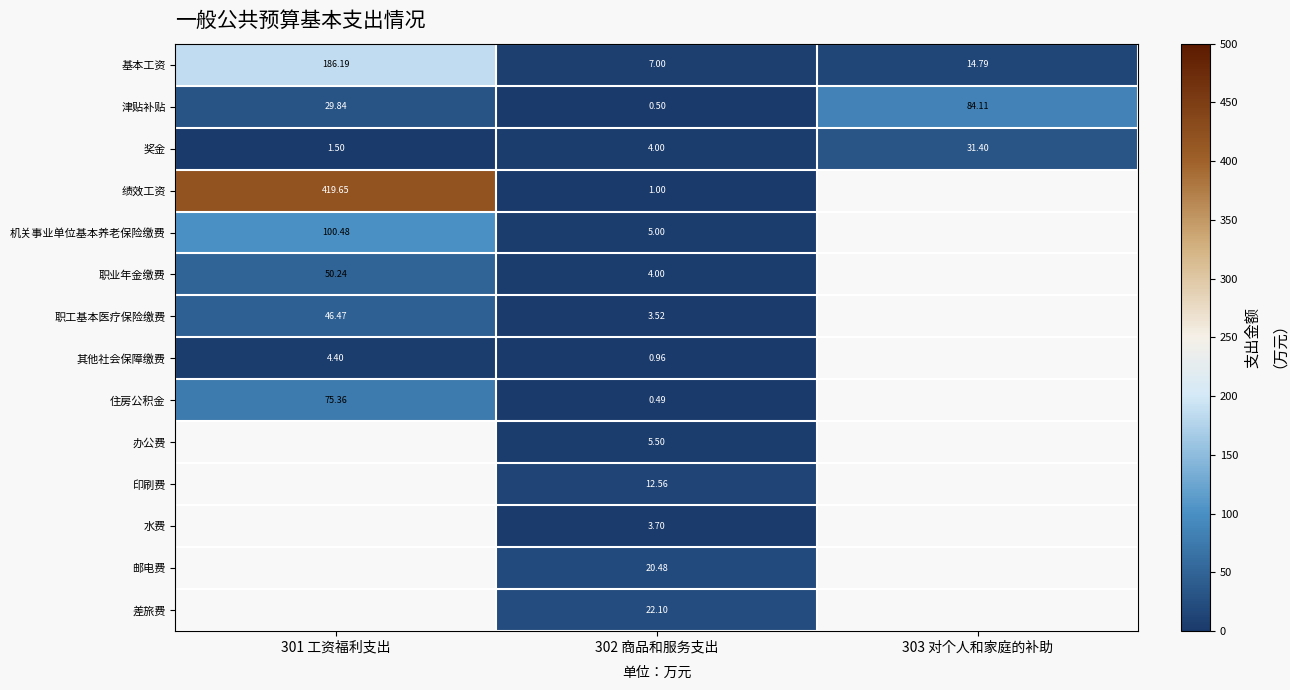

Where does the 邮电费 series first go above 20?

302 商品和服务支出